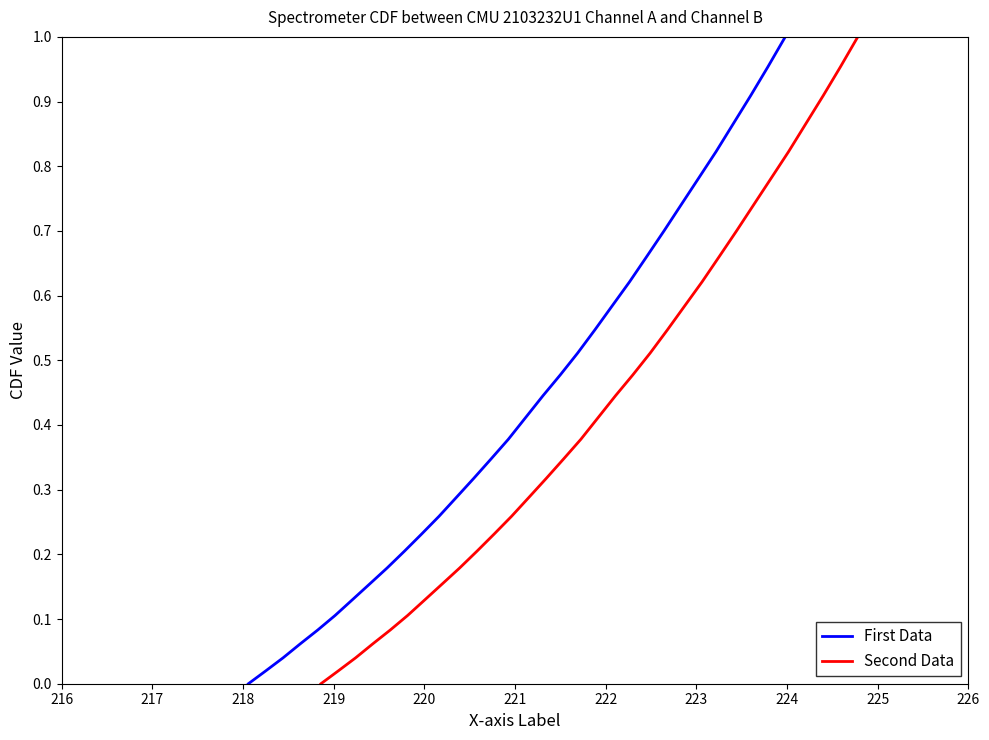

What is the sum of all First Data values?

13.8